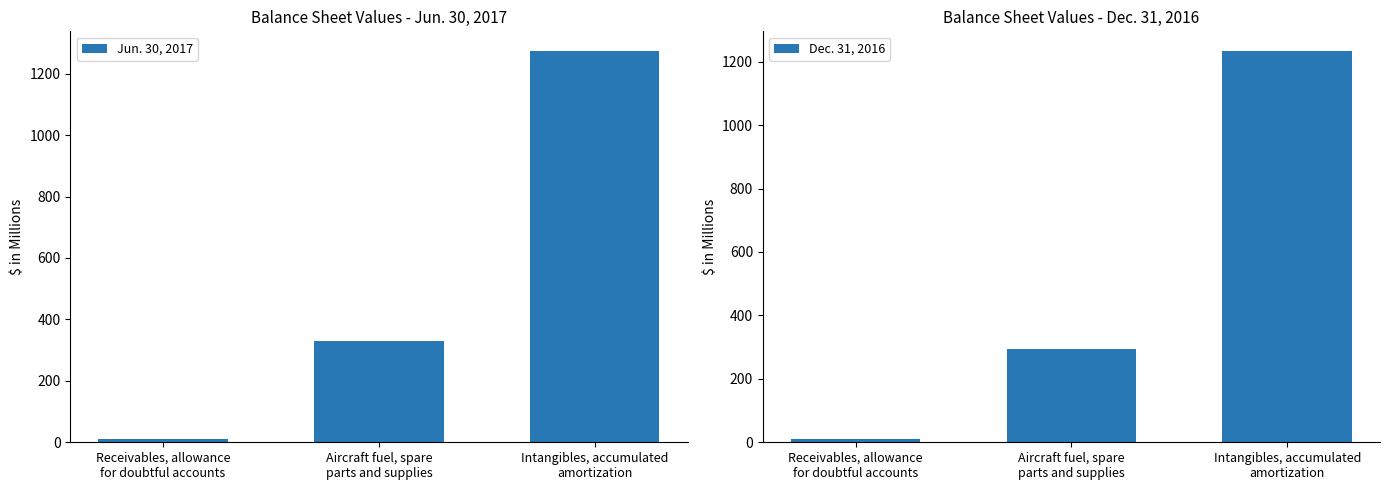

What is the label of the 1st bar from the right?

Intangibles, accumulated
amortization